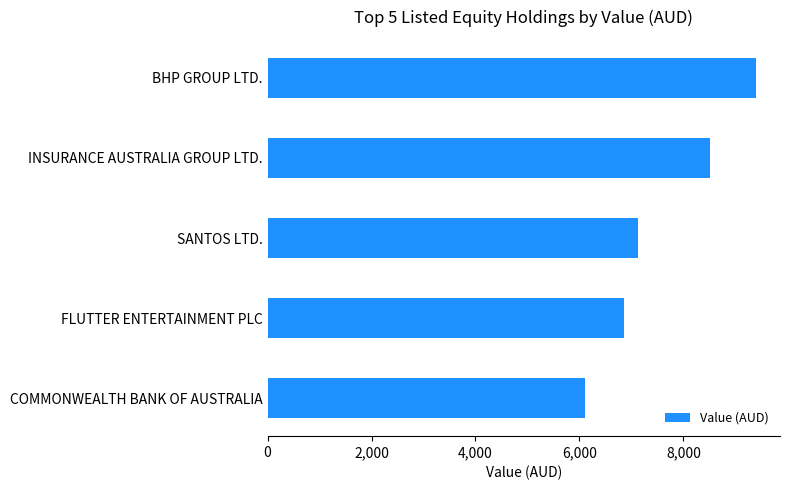

Which label corresponds to the largest value in the chart?

BHP GROUP LTD.